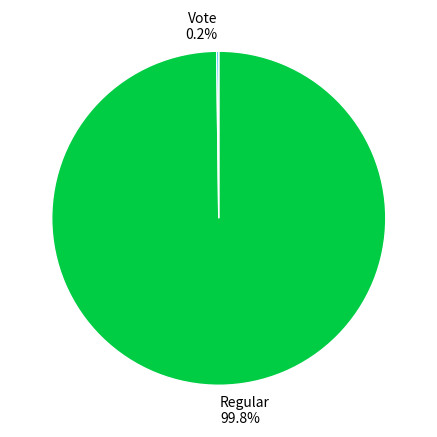

Is there a majority slice in this chart?

Yes